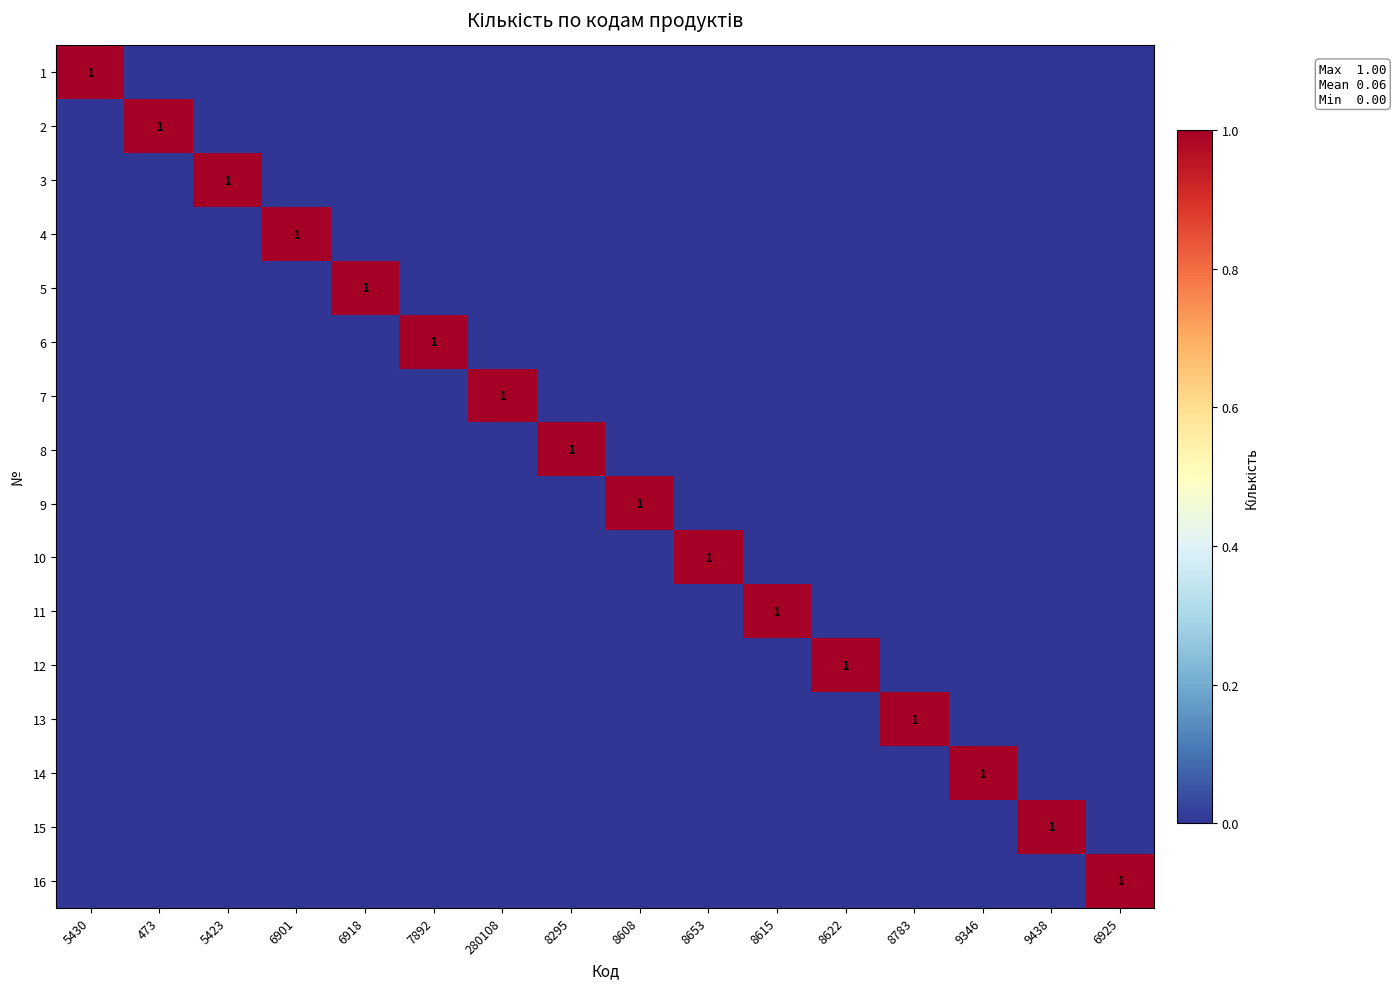

The value of 15 at 9438 is 1. True or false?

True